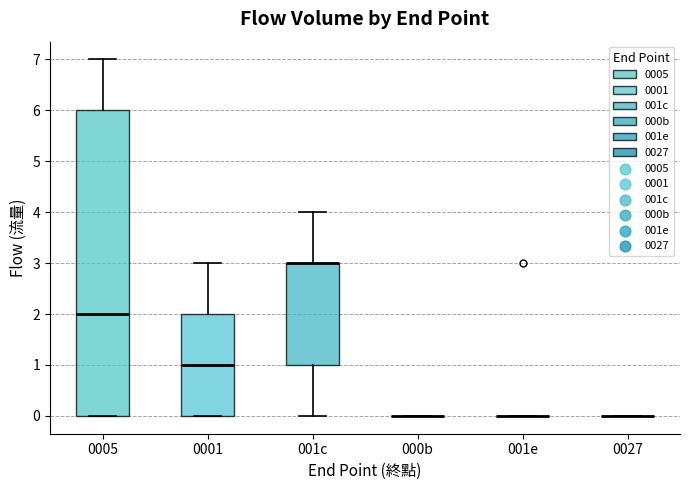

Reading left to right, transcribe this box plot: for each box, give where its median line is, the range the box spans, and where its two whiskers end, as read against the y-axis. The values are not printed on the chart, so give them approximately, as read against the axis.

0005: median 2, box 0 to 6, whiskers 0 to 7
0001: median 1, box 0 to 2, whiskers 0 to 3
001c: median 3 (drawn on the box's upper edge), box 1 to 3, whiskers 0 to 4
000b: box collapsed to a line at 0, whiskers 0 to 0
001e: box collapsed to a line at 0, whiskers 0 to 0
0027: box collapsed to a line at 0, whiskers 0 to 0